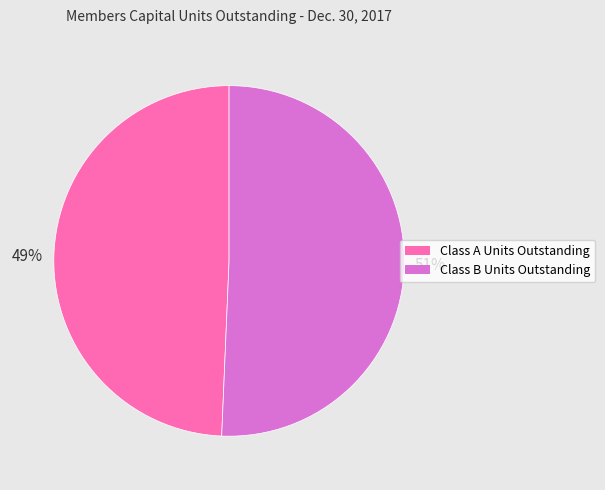

What is the ratio of the value at Class B Units Outstanding to the value at Class A Units Outstanding?

1.0